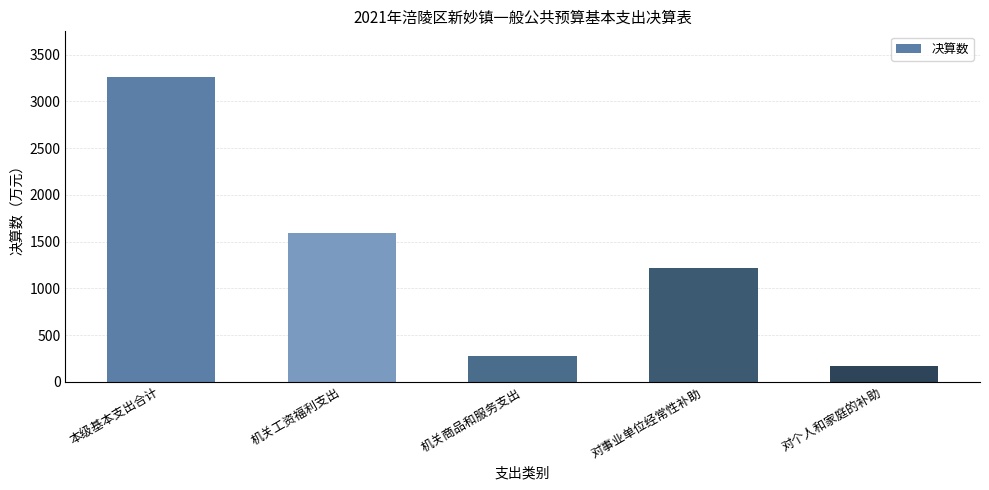

What is the label of the 5th bar from the left?

对个人和家庭的补助